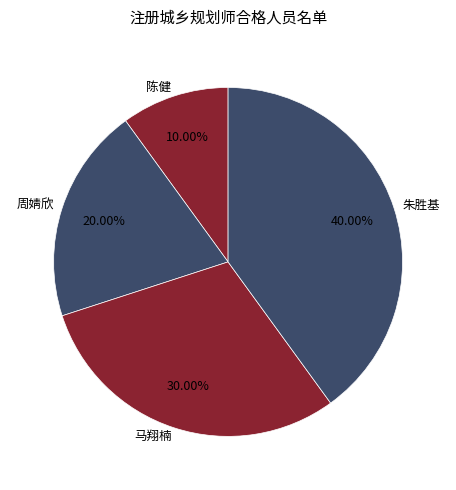

Between 朱胜基 and 马翔楠, which is larger?

朱胜基